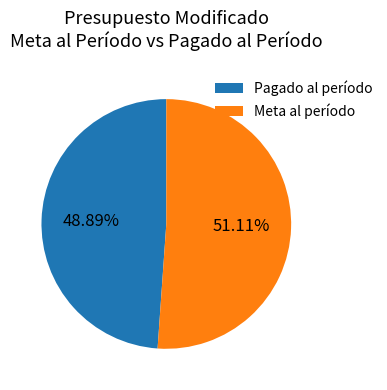

Count the number of slices in the pie.

2